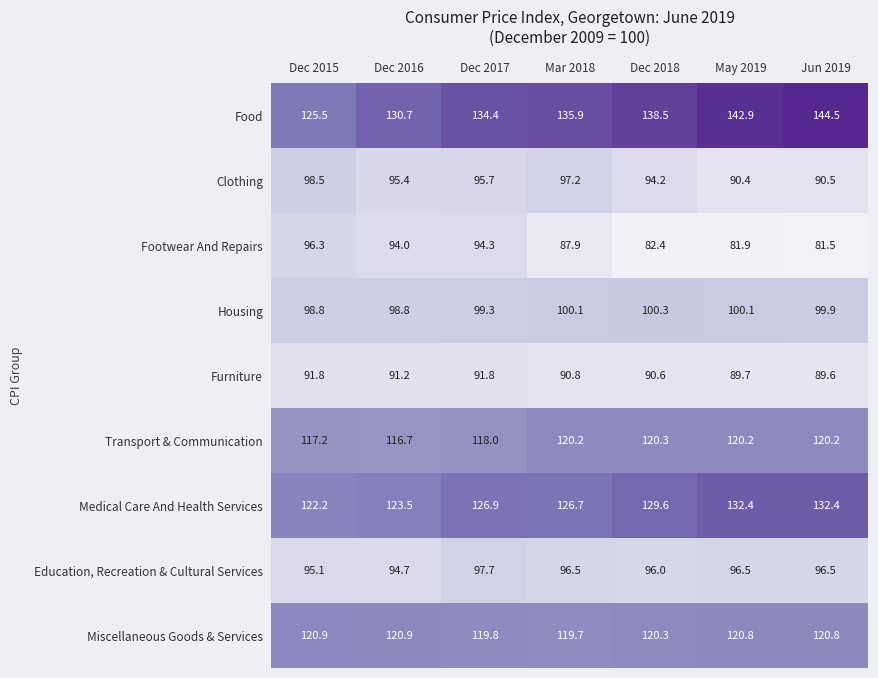

List the labels in order of Food value, largest first.

Jun 2019, May 2019, Dec 2018, Mar 2018, Dec 2017, Dec 2016, Dec 2015